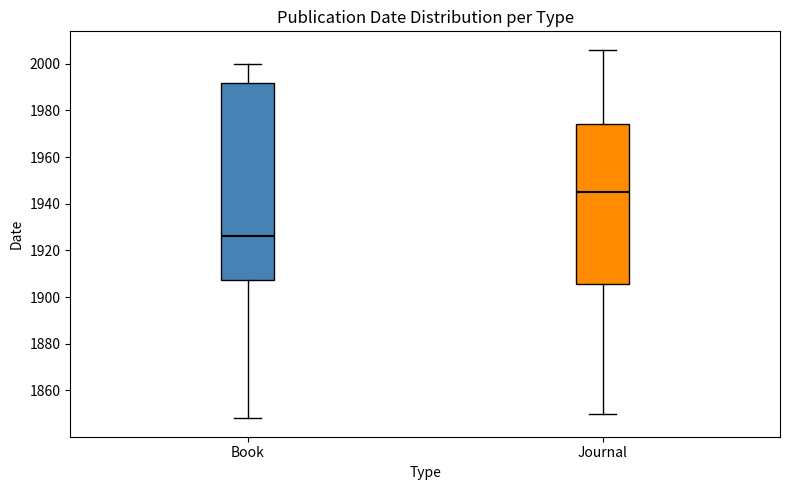

Comparing the boxes themselves (not the whiskers), which one is the tallest?

Book